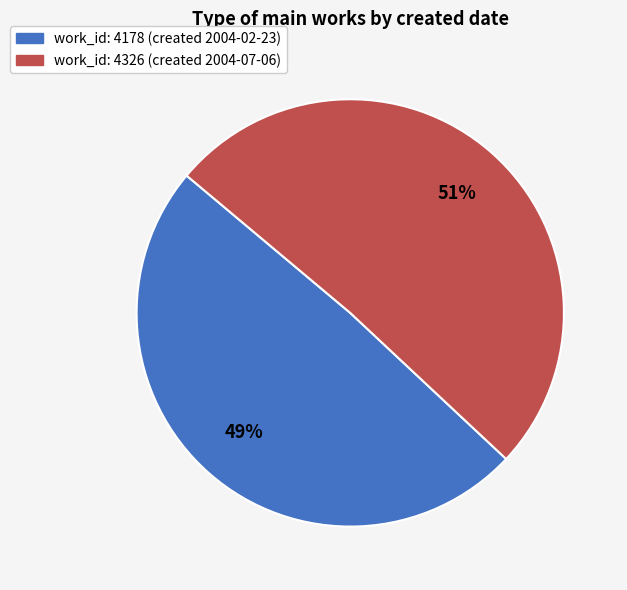

To the nearest percent, what is the difference between the largest and smallest slice percentages?

2%